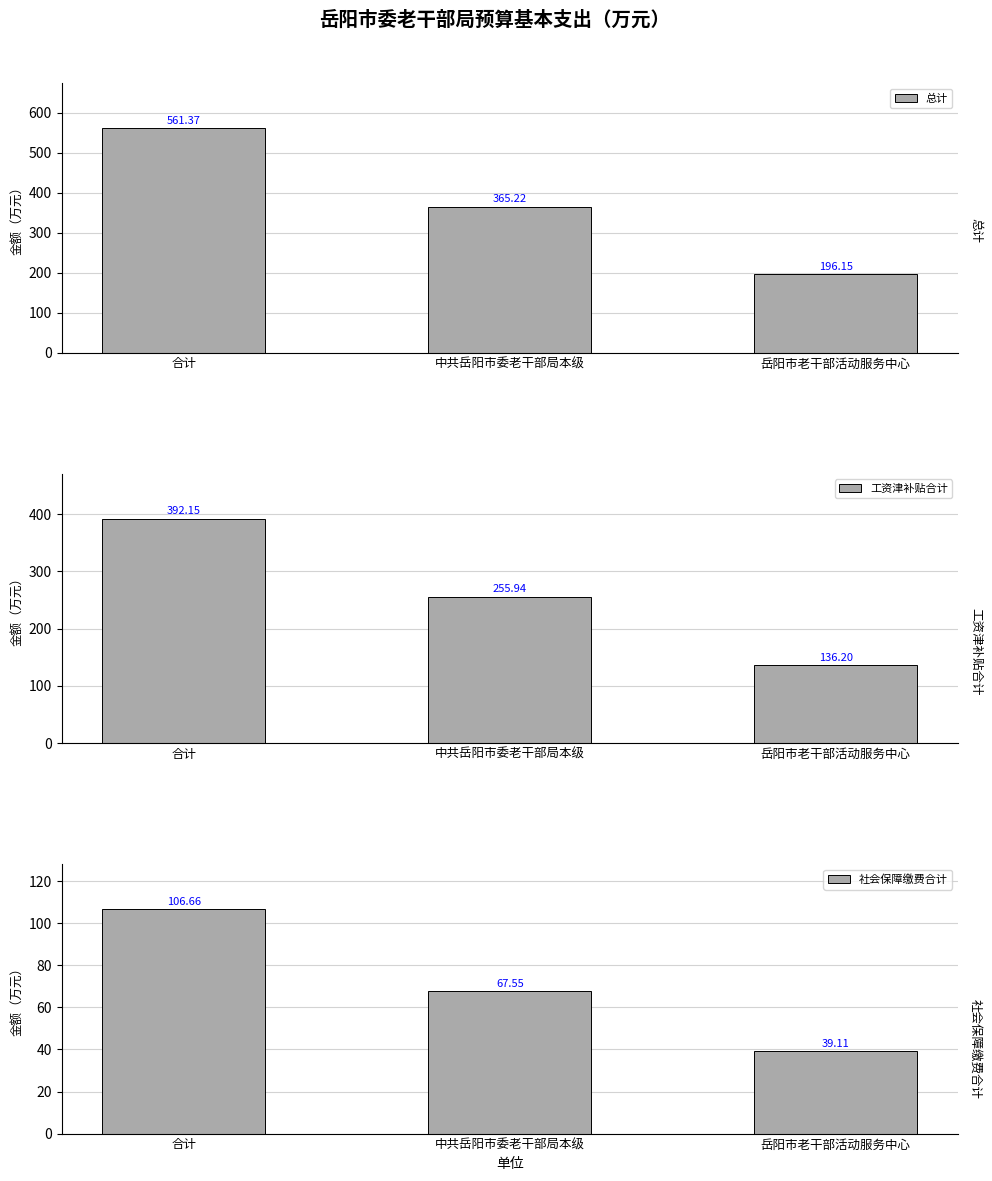

How many values in the 社会保障缴费合计 series exceed 67?

2